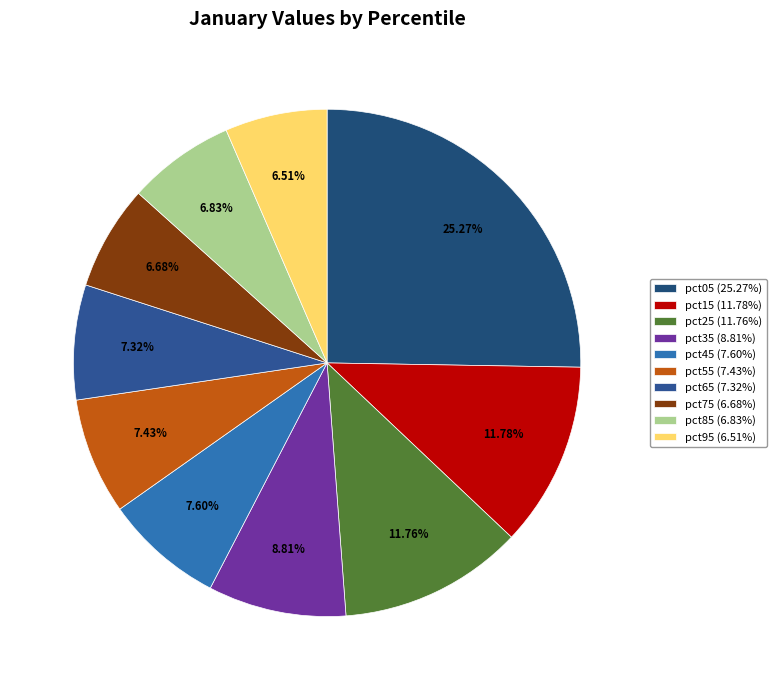

How many slices are in this pie chart?

10